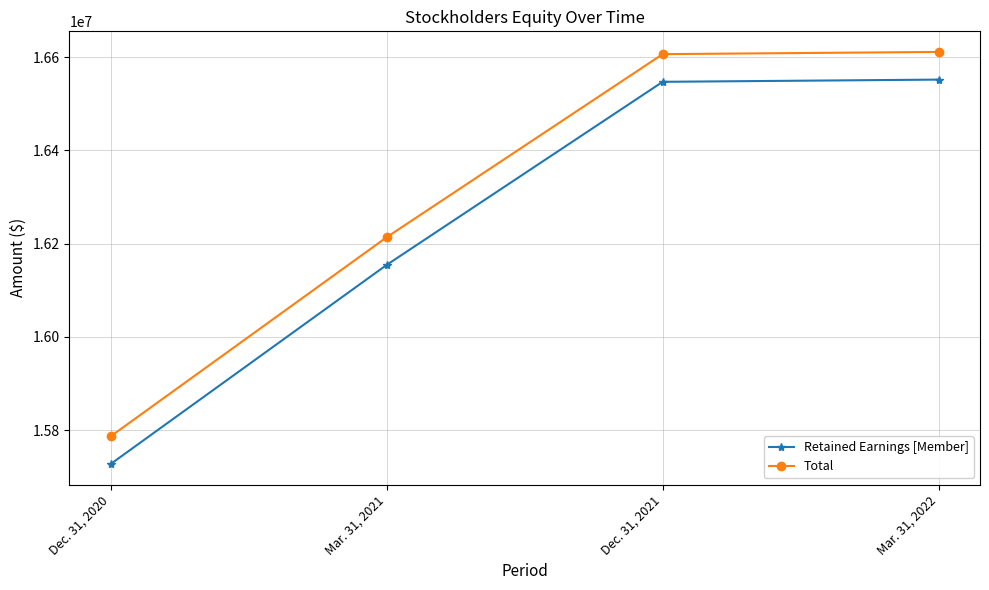

At which label does Retained Earnings [Member] reach its minimum?

Dec. 31, 2020